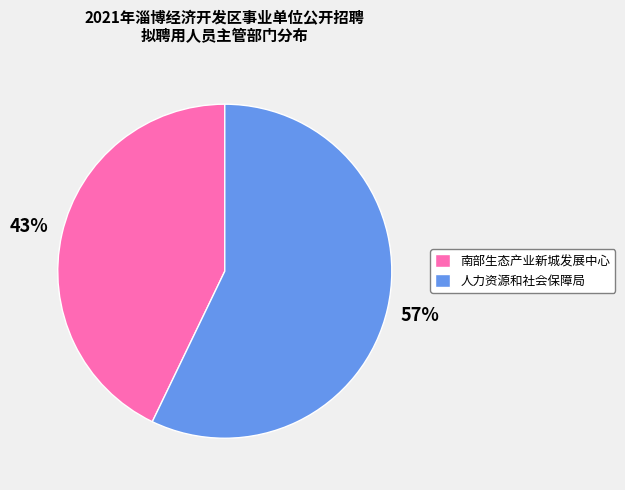

To the nearest percent, what is the difference between the 人力资源和社会保障局 and 南部生态产业新城发展中心 slice percentages?

14%